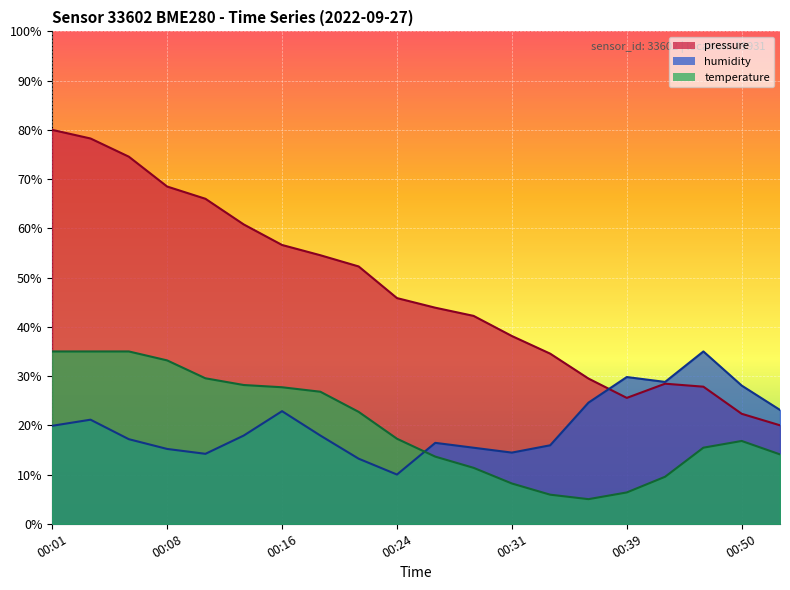

Where is the first local maximum for humidity?

00:03